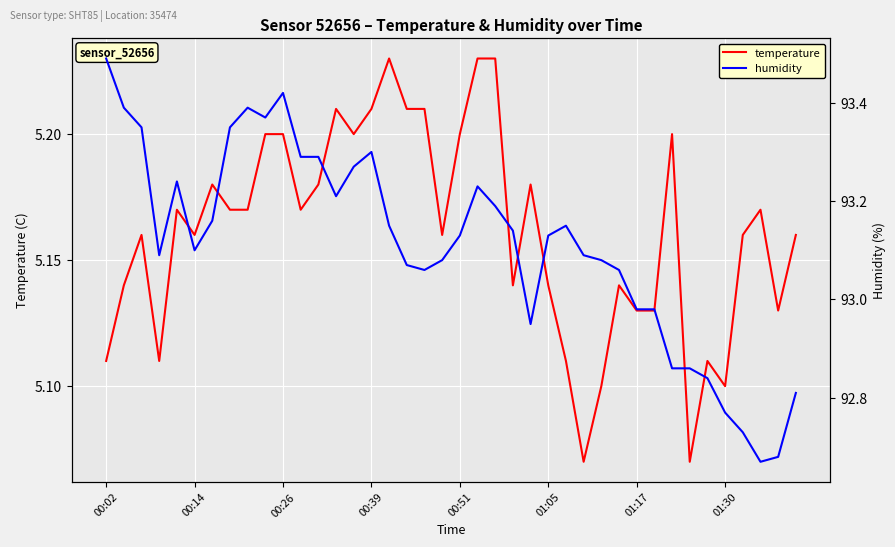

What is the value of the humidity point at the 40th from the left?

92.8